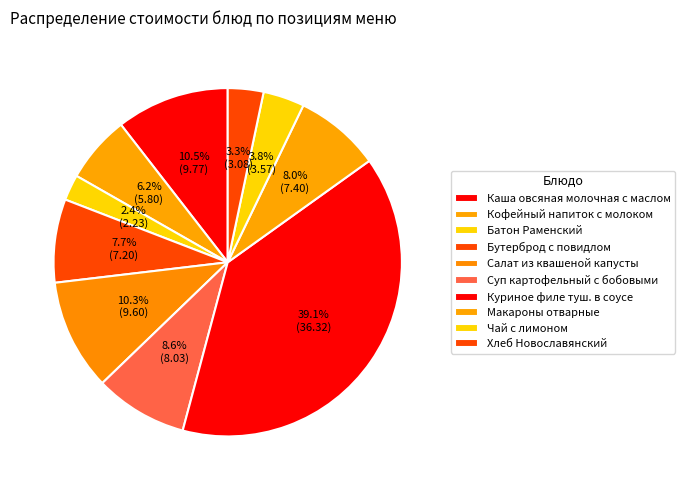

To the nearest percent, what percentage of the pie is Макароны отварные?

8%